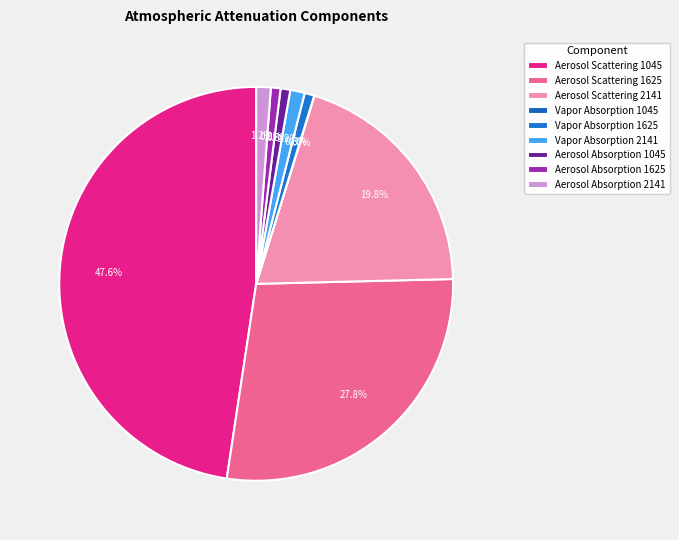

Which slice is the largest?

Aerosol Scattering 1045